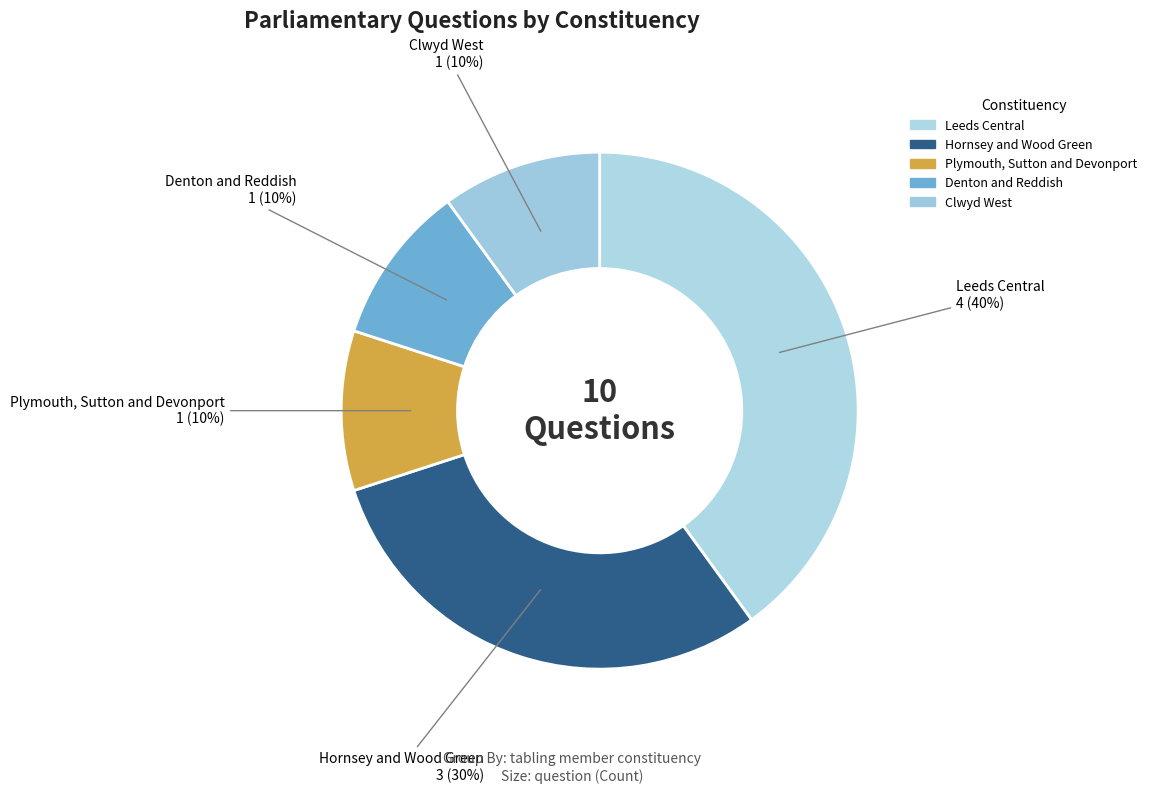

To the nearest percent, what percentage of the pie is Hornsey and Wood Green?

30%